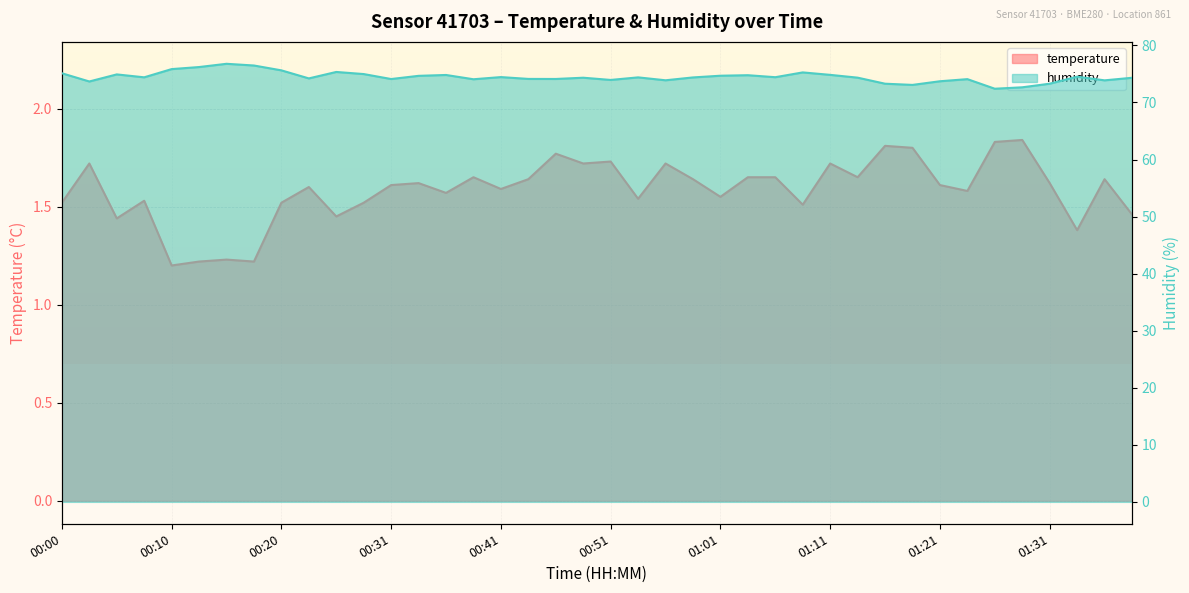

The humidity series shows 75.3 at 00:26. True or false?

True